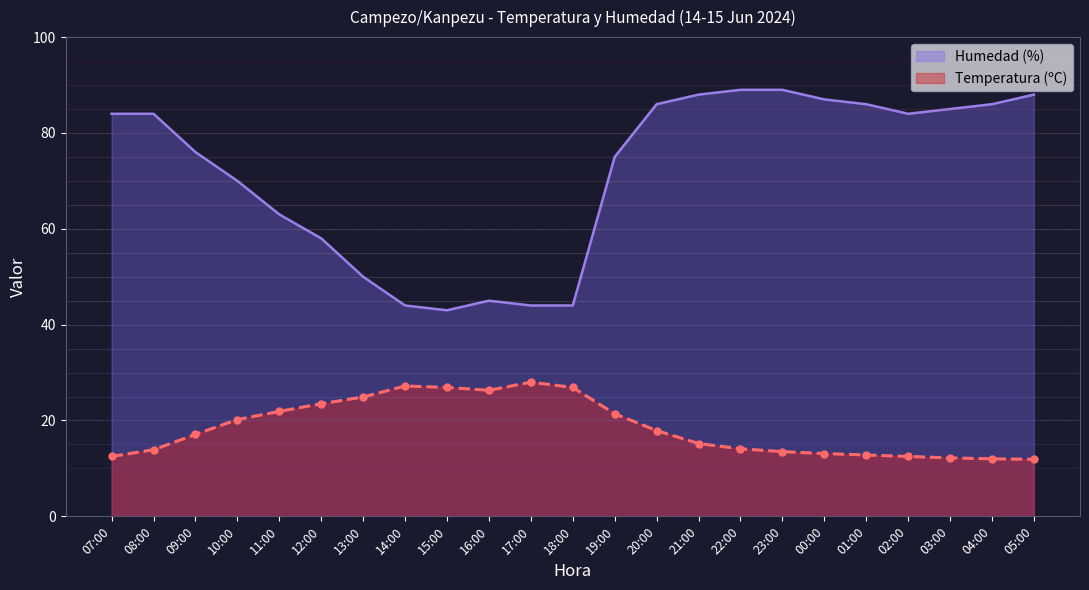

What is the total value across all series at 02:00?

96.5